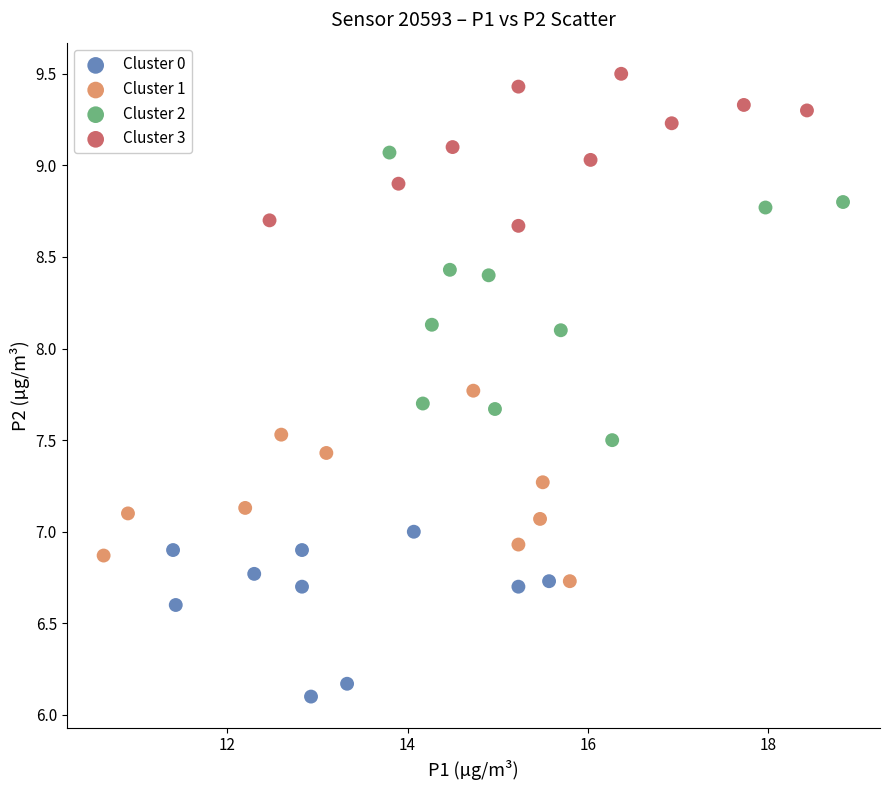

Which series contains the highest Y value?

Cluster 3